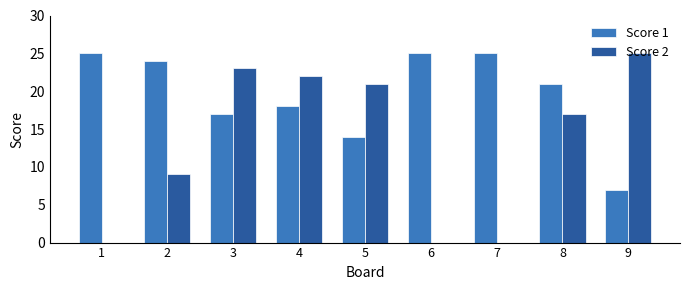

Where is Score 1 nearest to the value 16?

3